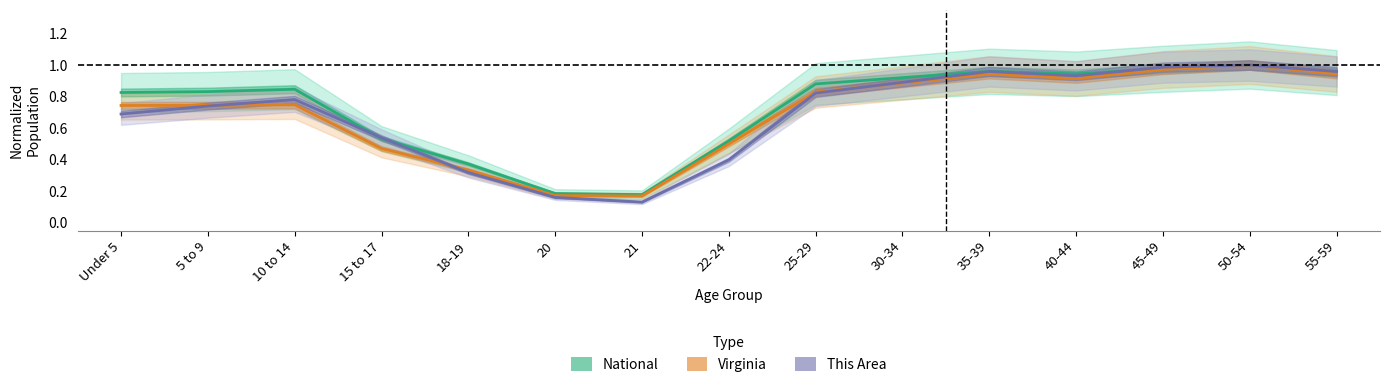

What is the minimum value for Virginia?

0.2